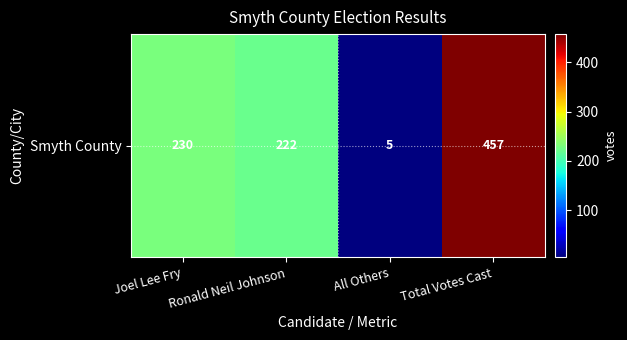

Which has a higher value, Ronald Neil Johnson or Joel Lee Fry?

Joel Lee Fry